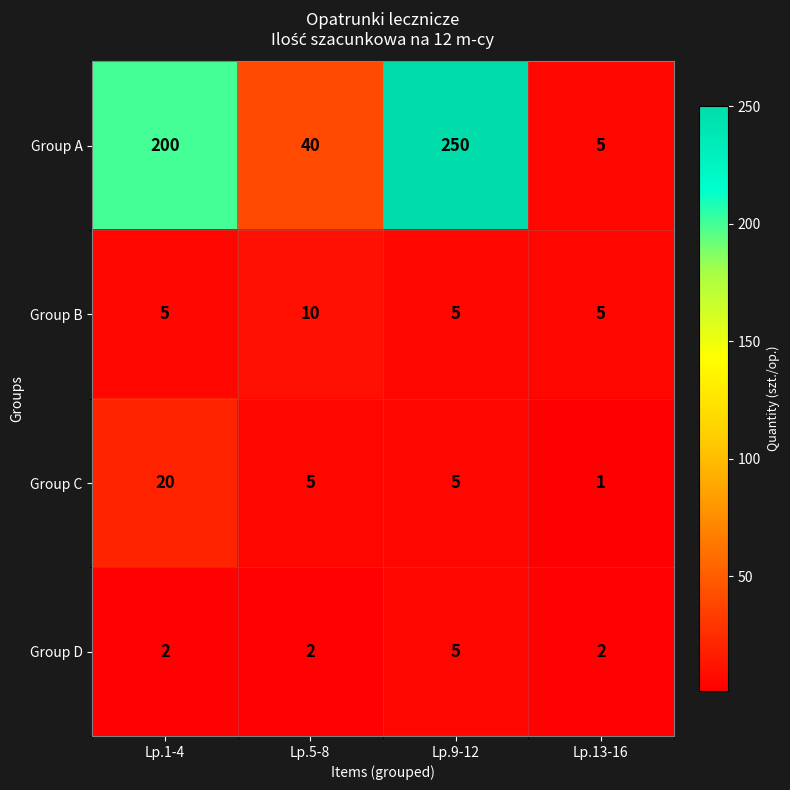

Reading right to left, extract all data points from this chart.

Group A: 5	250	40	200
Group B: 5	5	10	5
Group C: 1	5	5	20
Group D: 2	5	2	2